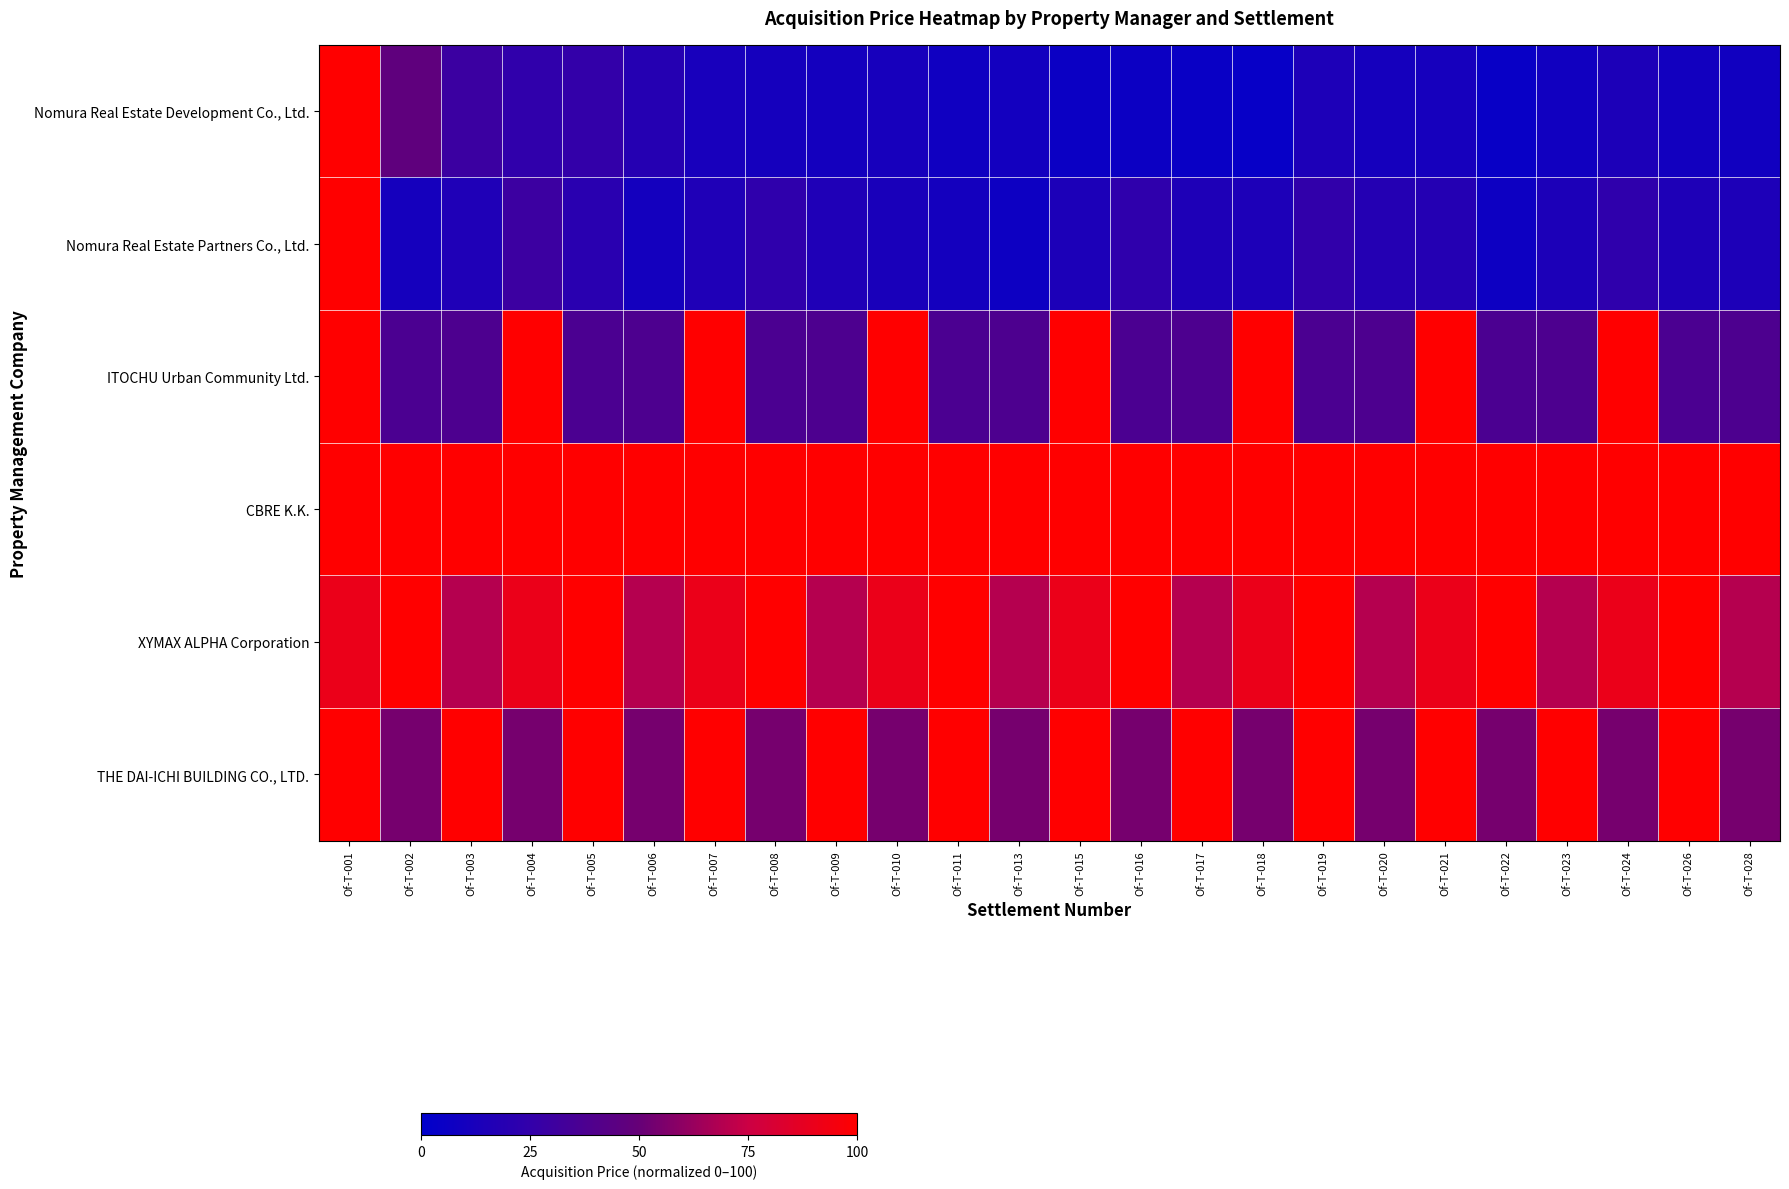

What is the total value across all series at Of-T-006?

290.0